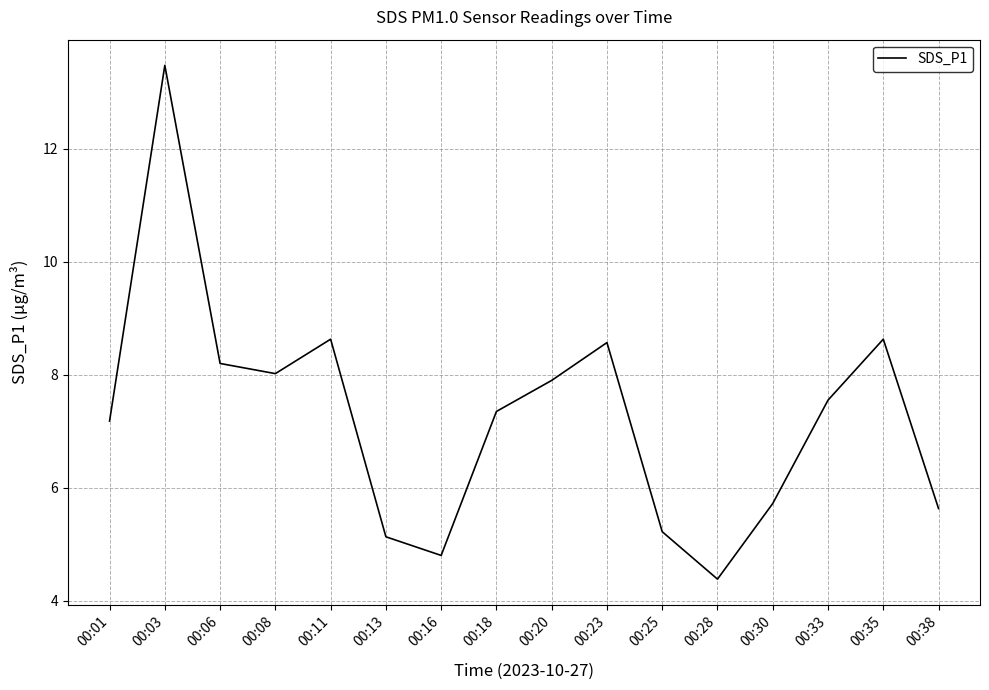

Count the number of data series in this chart.

1